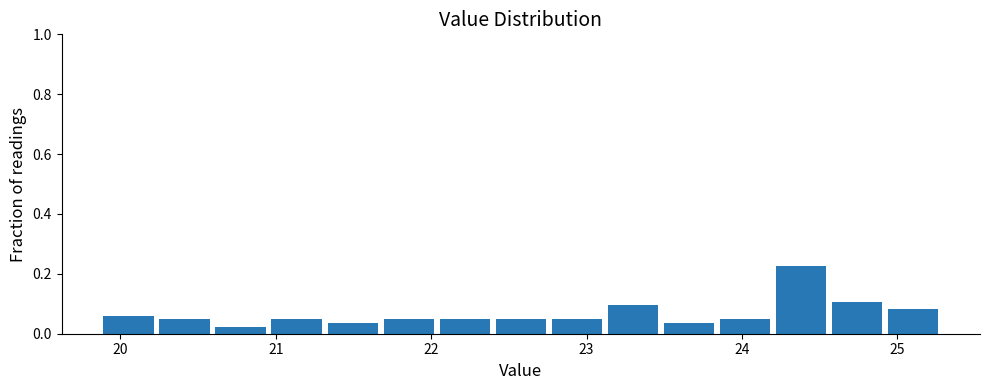

Around what value on the x-axis is the tallest bar? Give the approximate position of its centre, as read against the axis.

24.4